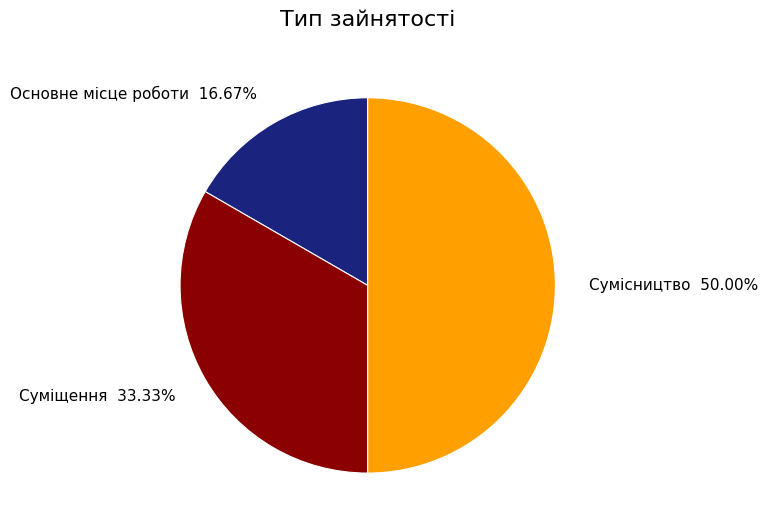

To the nearest percent, what percentage of the pie is Основне місце роботи?

17%